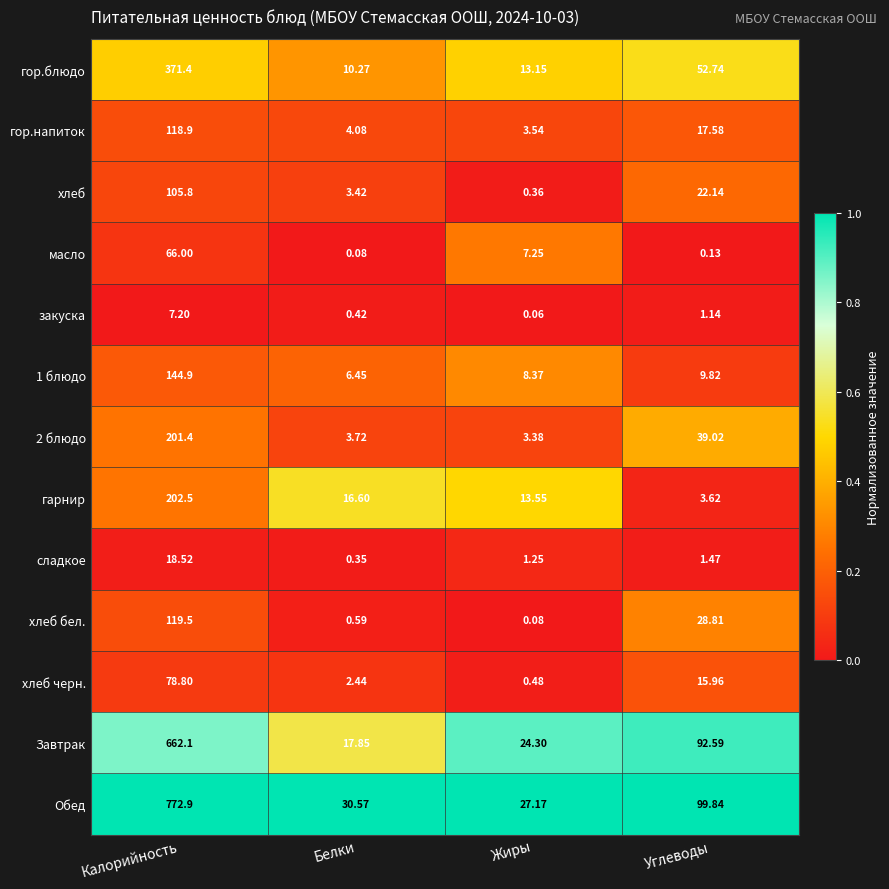

List the labels in order of гор.блюдо value, largest first.

Калорийность, Углеводы, Жиры, Белки